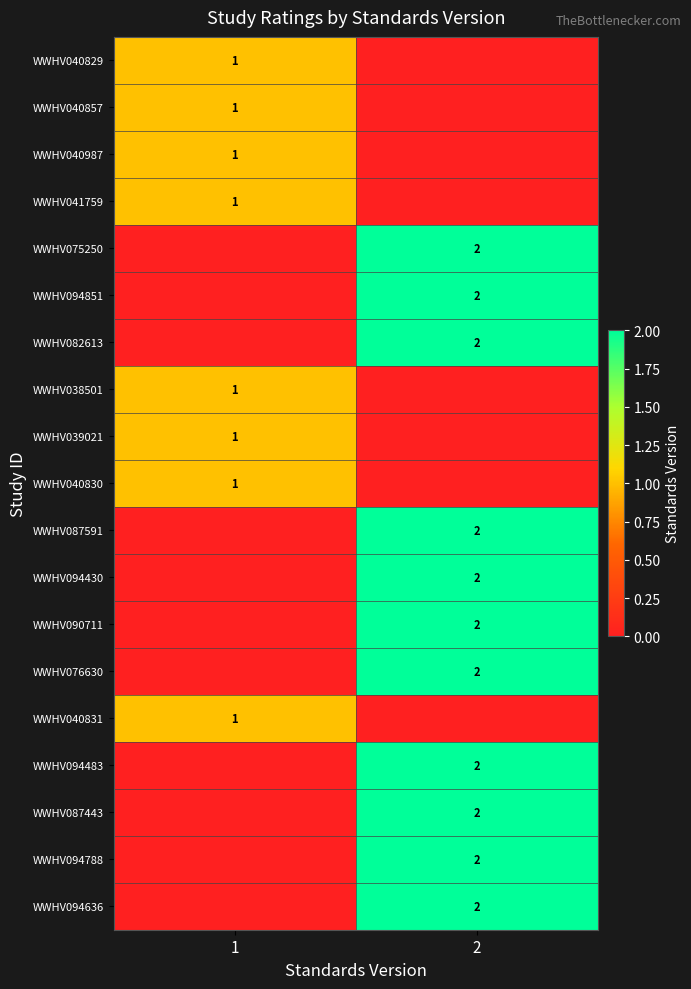

True or false: WWHV075250 has a value of 3 at 2.

False